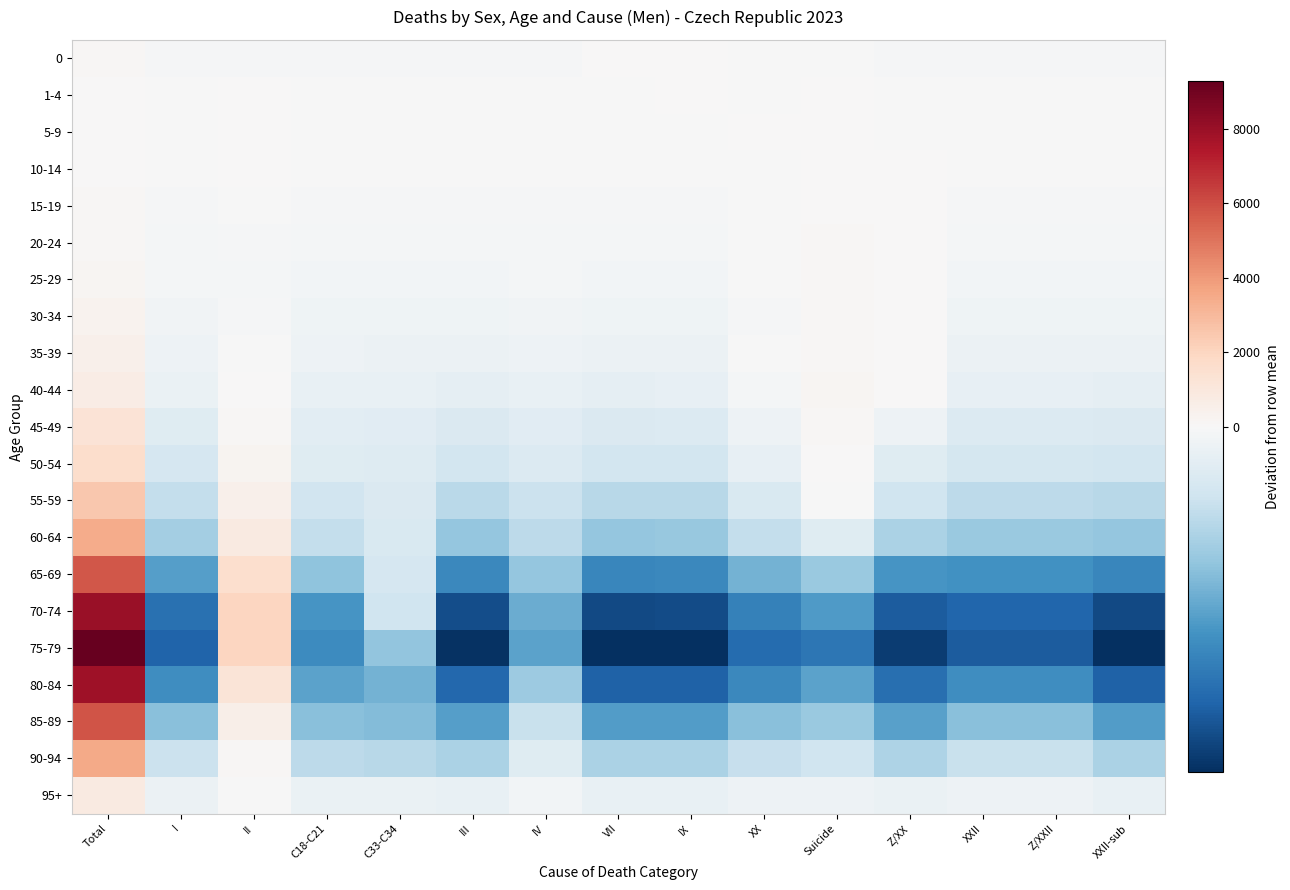

What is the difference between the highest and lowest values at C33-C34?

508.1